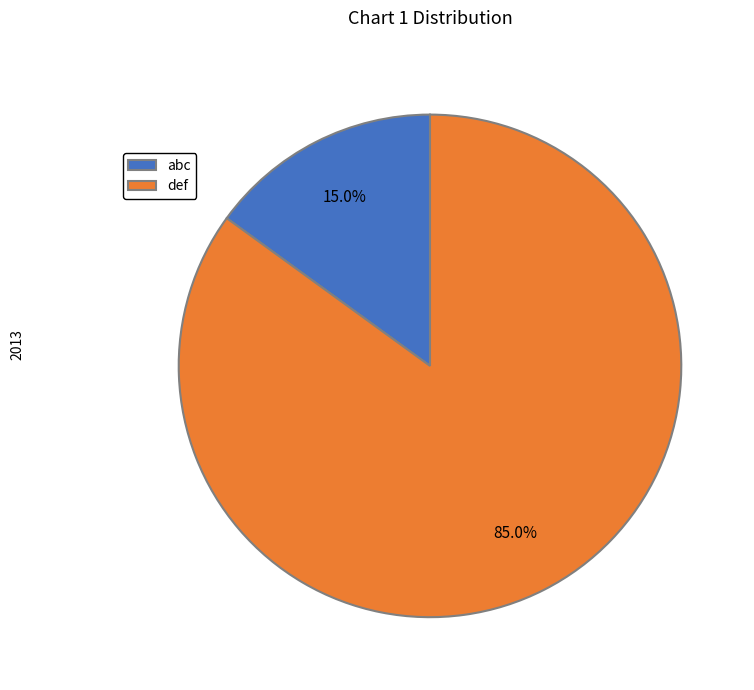

What percentage is the abc slice, to the nearest percent?

15%